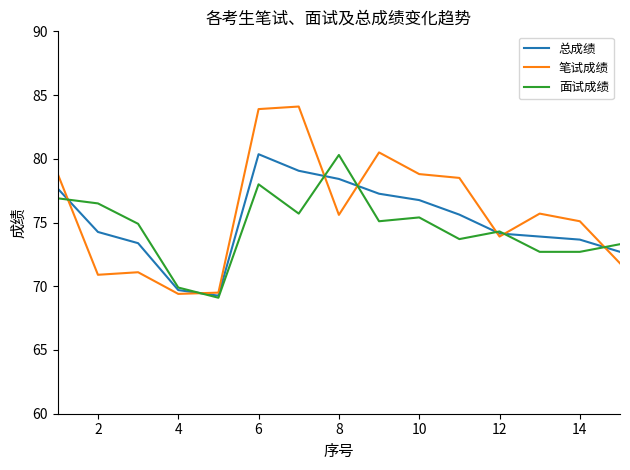

What is the maximum value for 总成绩?

80.4